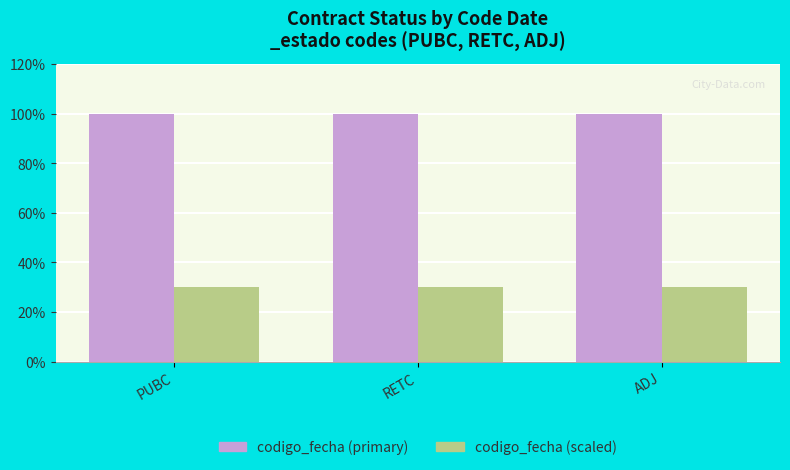

Read the codigo_fecha (primary) value at ADJ.

99.9